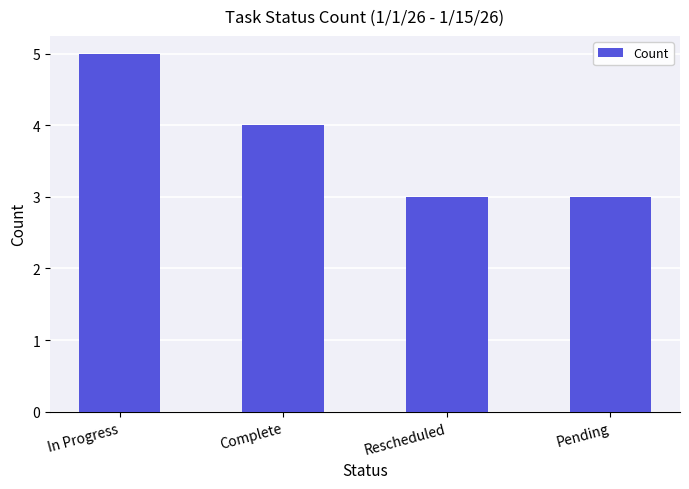

Where is the data nearest to the value 4?

Complete